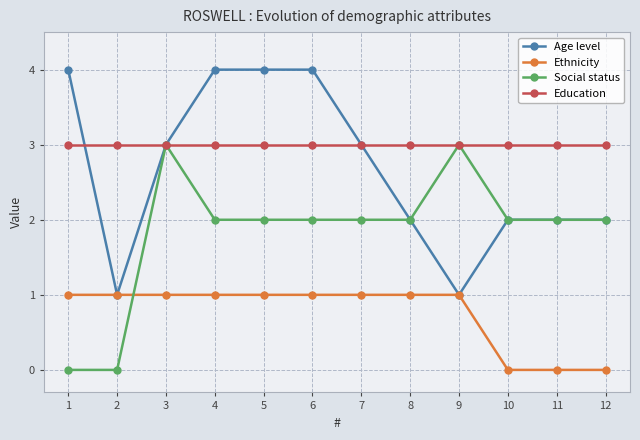

What is the approximate value of Education at 5?

3